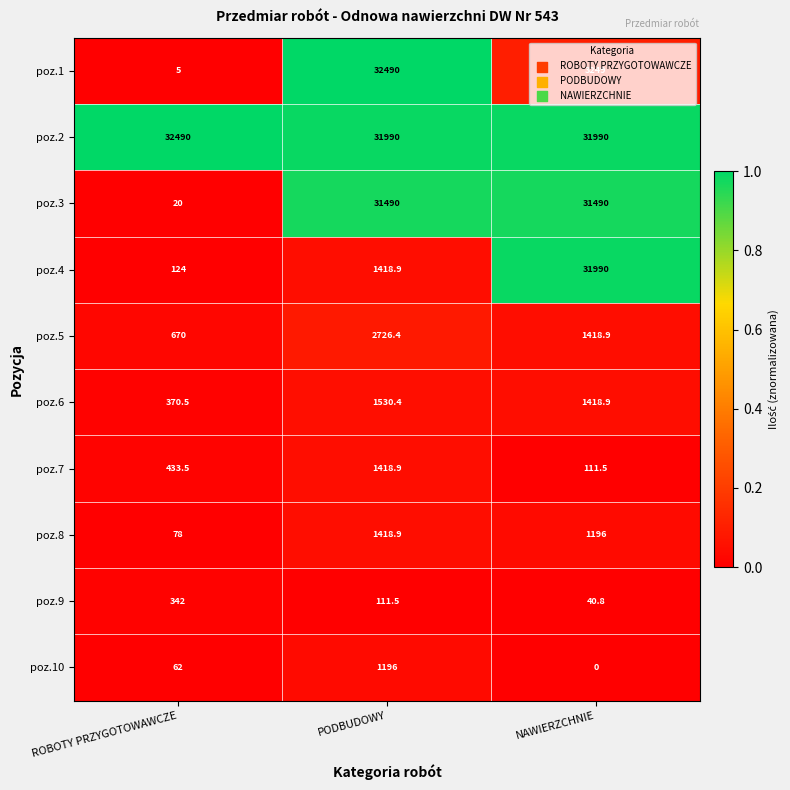

What is the difference between the maximum and minimum values in the poz.2 series?

500.0